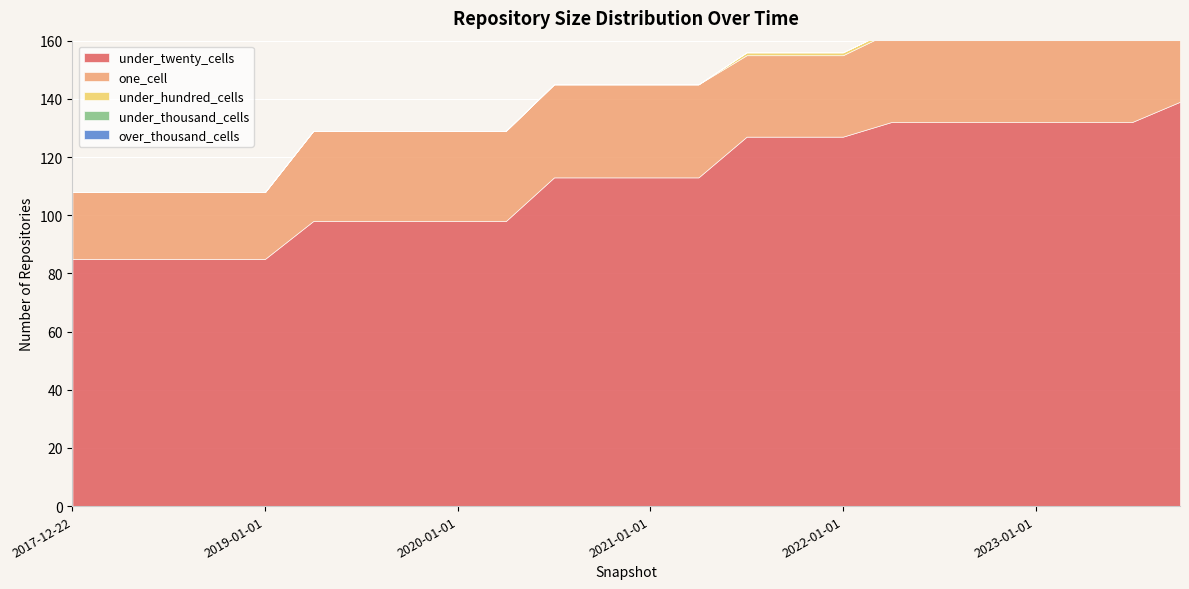

Does the chart display data point markers on the line(s)?

No